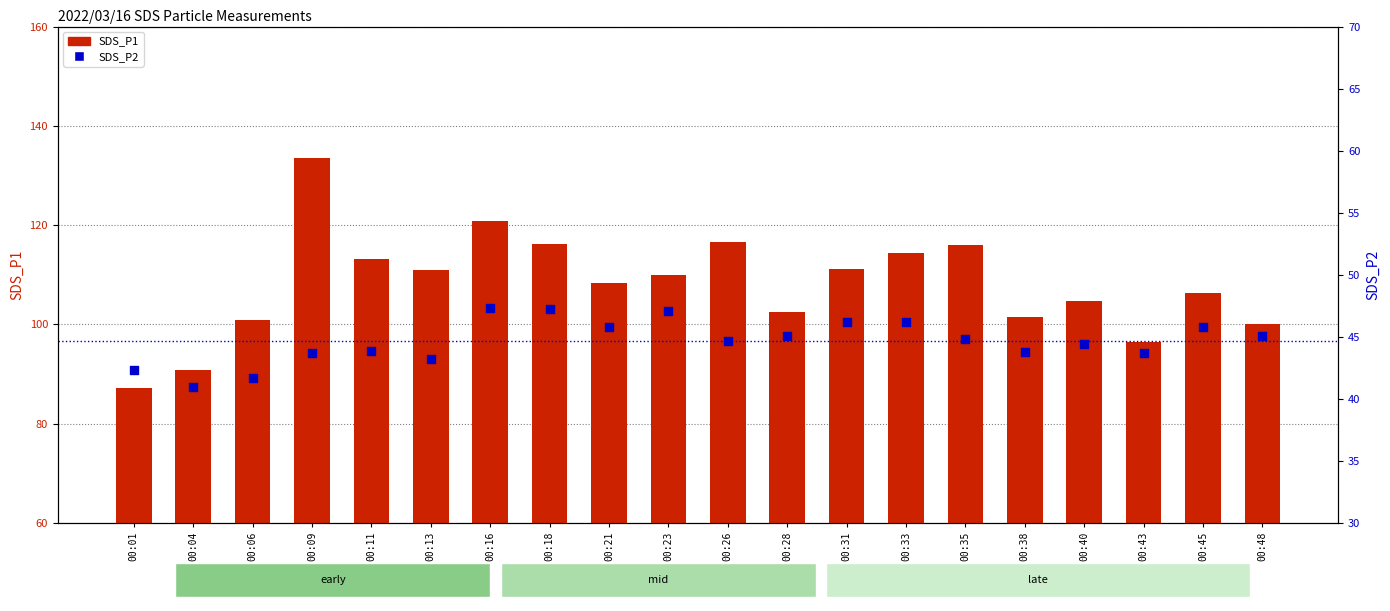

Which series contains the lowest Y value?

SDS_P2